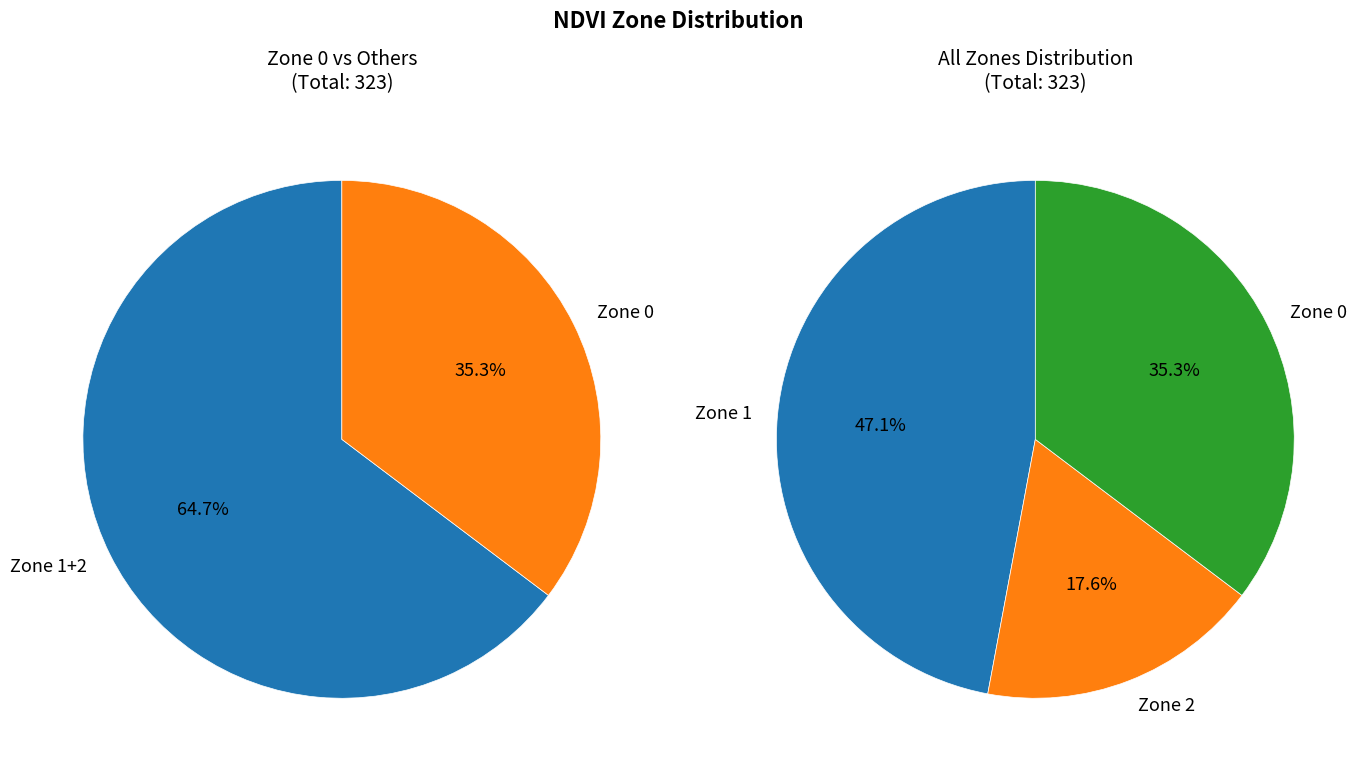

Combined, do Zone 2 and Zone 0 account for over 50%?

Yes